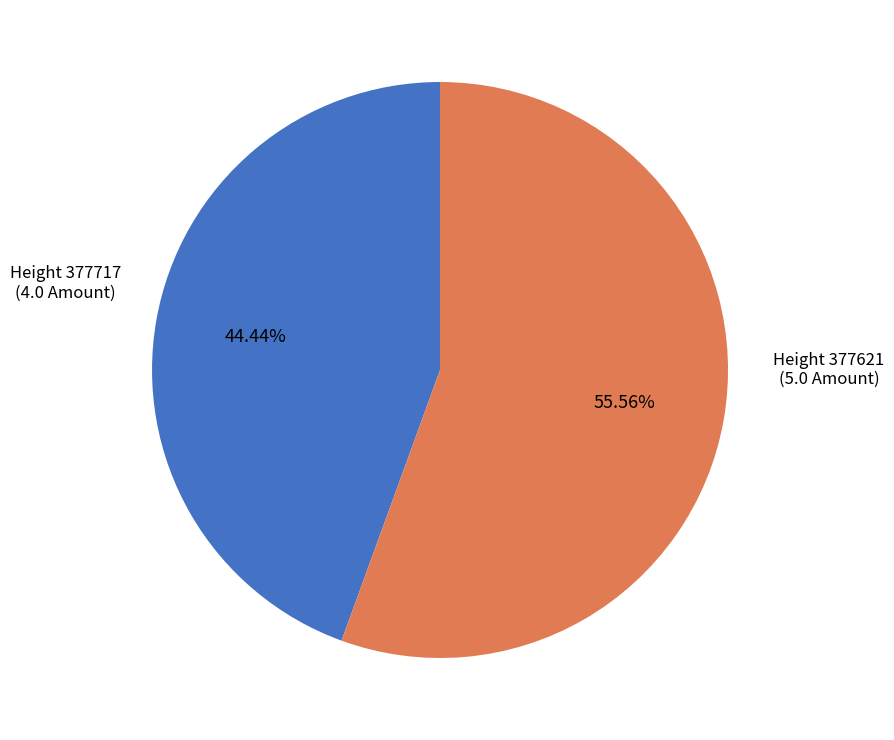

Combined, do Height 377621 (5.0 Amount) and Height 377717 (4.0 Amount) account for over 50%?

Yes